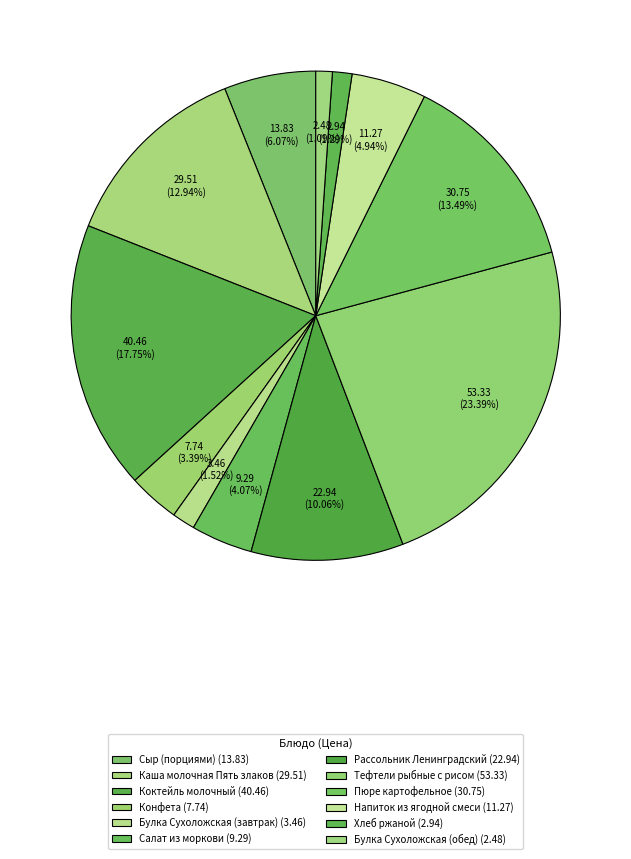

To the nearest percent, what is the combined percentage of Пюре картофельное and Конфета?

17%